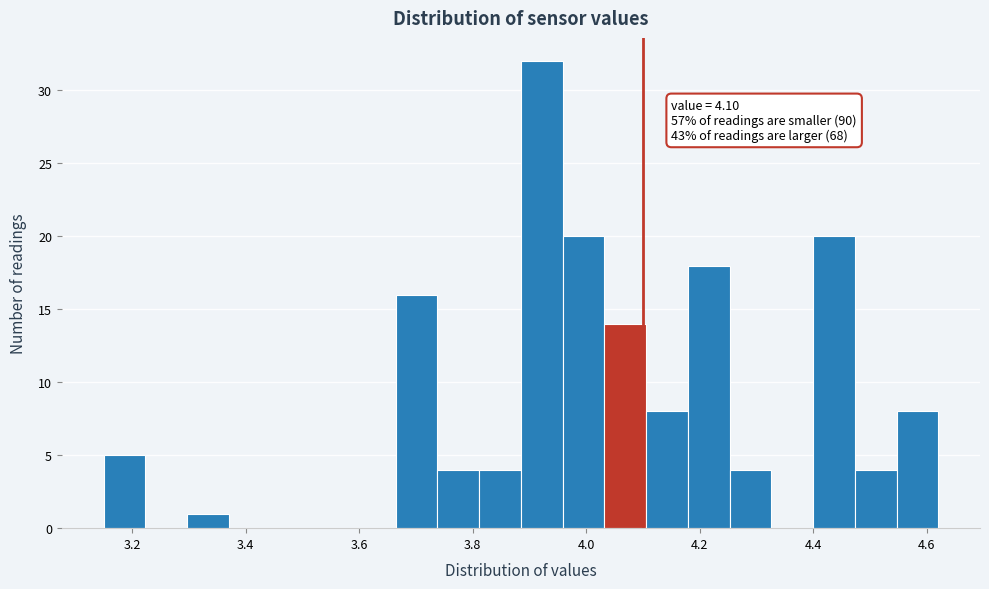

Read against the x-axis, roughly where is the centre of the tallest bar?

3.92